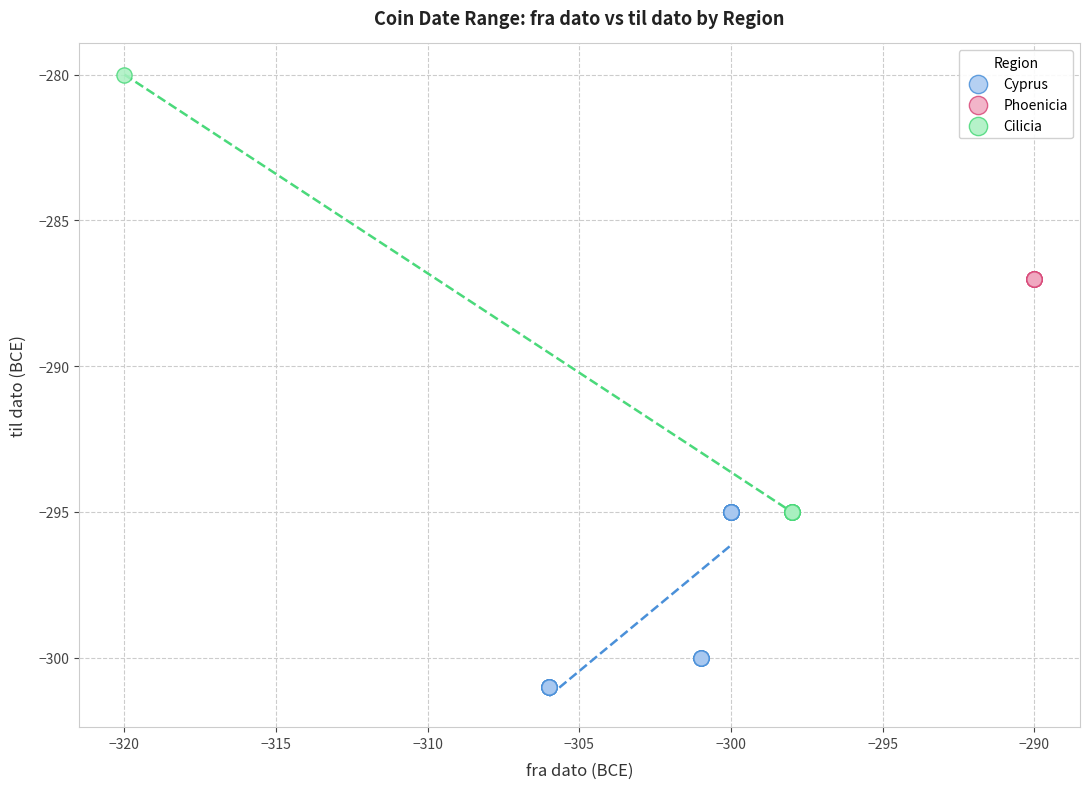

Which series contains the highest Y value?

Cilicia